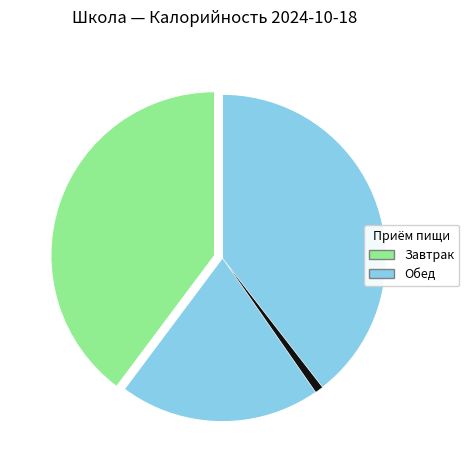

Is there a majority slice in this chart?

Yes